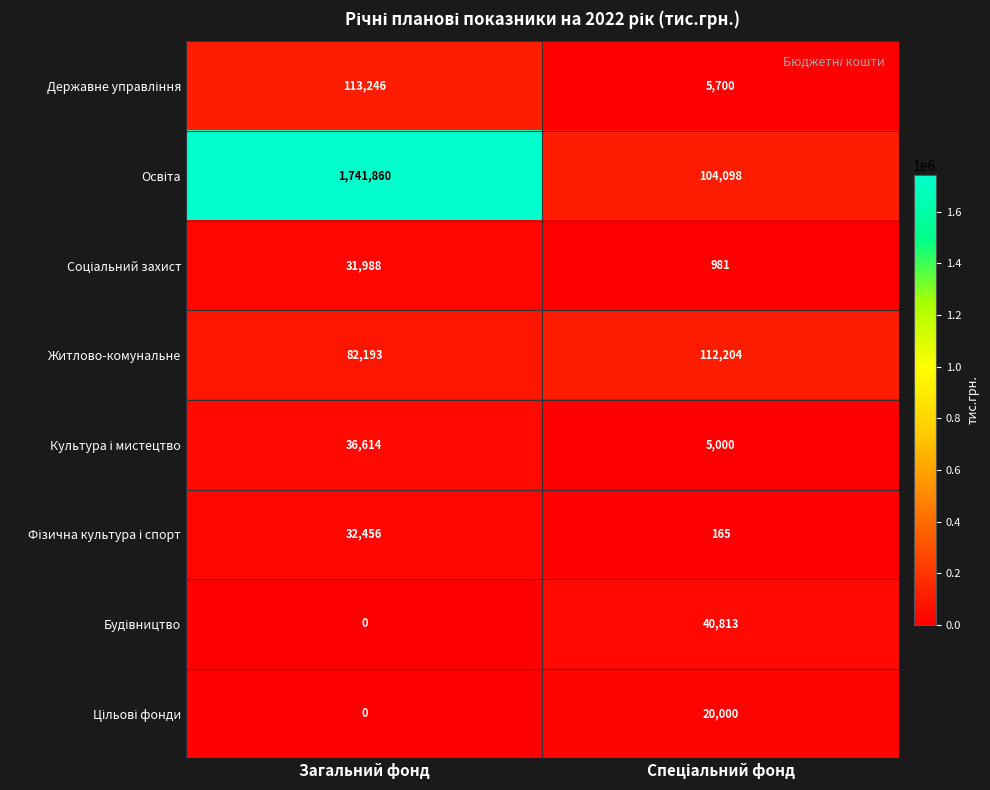

How many distinct data groups are displayed?

8